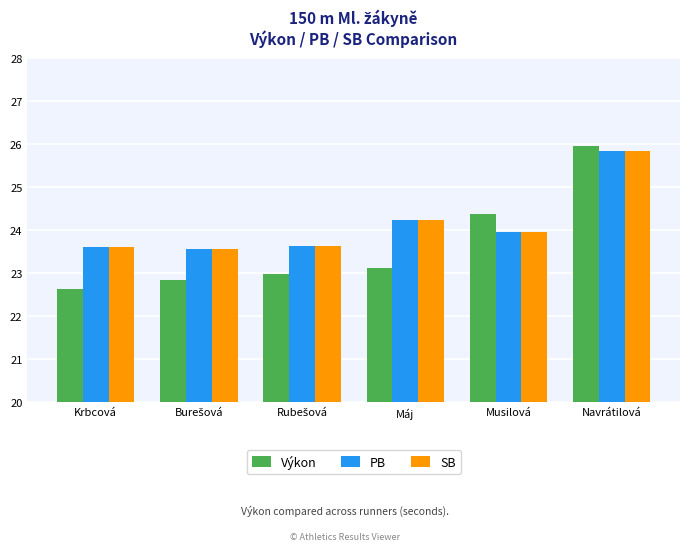

At which label does Výkon reach its peak?

Navrátilová